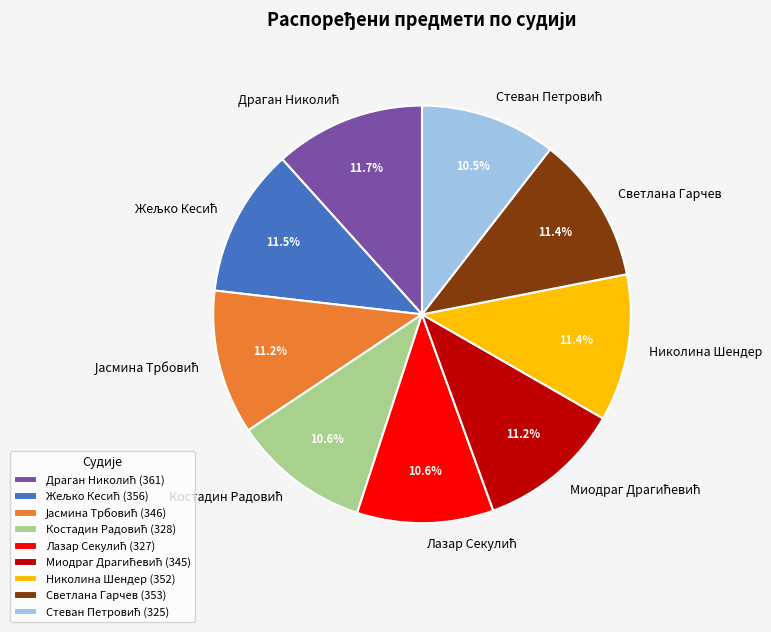

How many slices are in this pie chart?

9